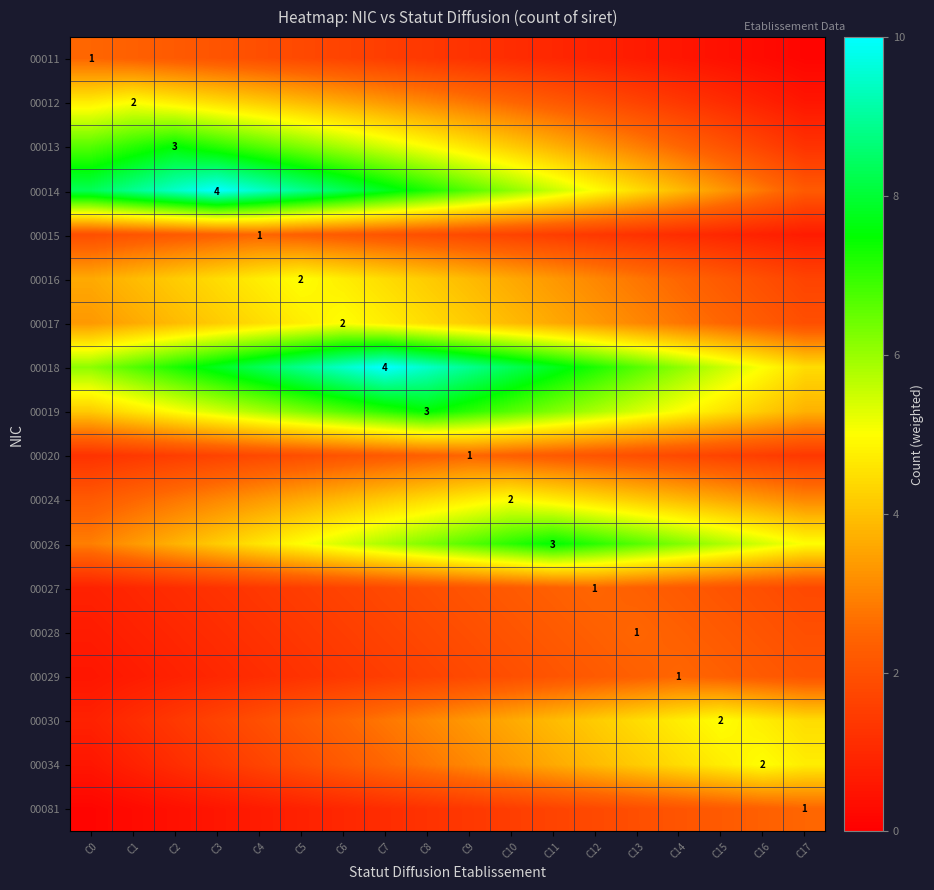

Count the number of categories in the chart.

18